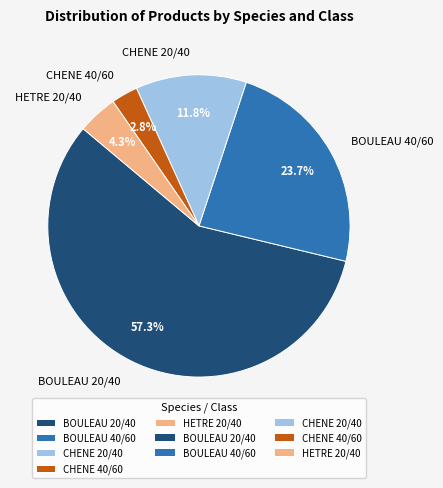

Count the number of slices in the pie.

5